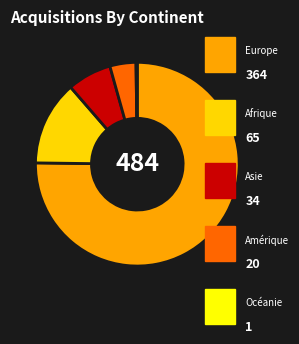

Which slice represents more than half of the pie?

Europe